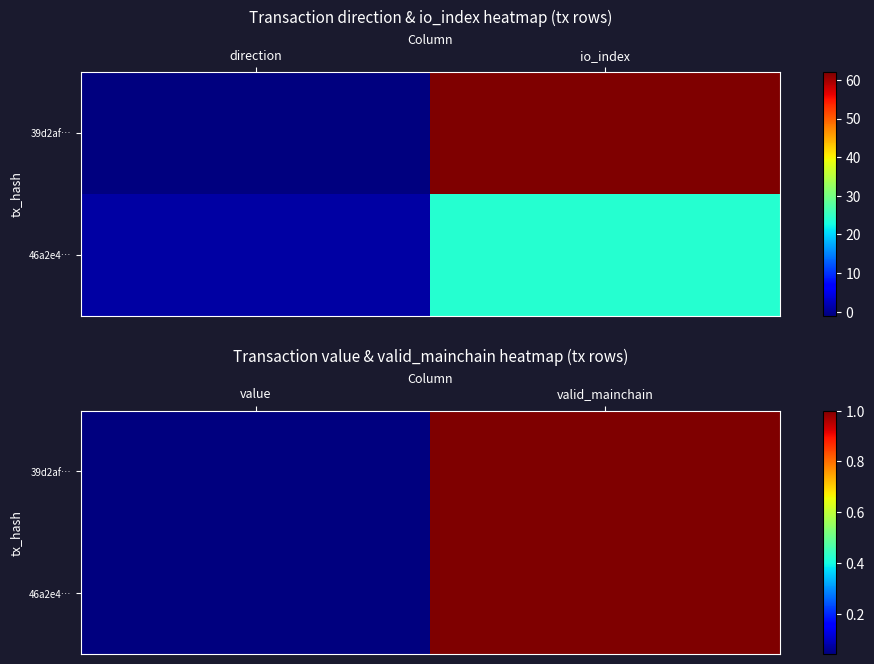

At which label does 39d2af… reach its peak?

valid_mainchain